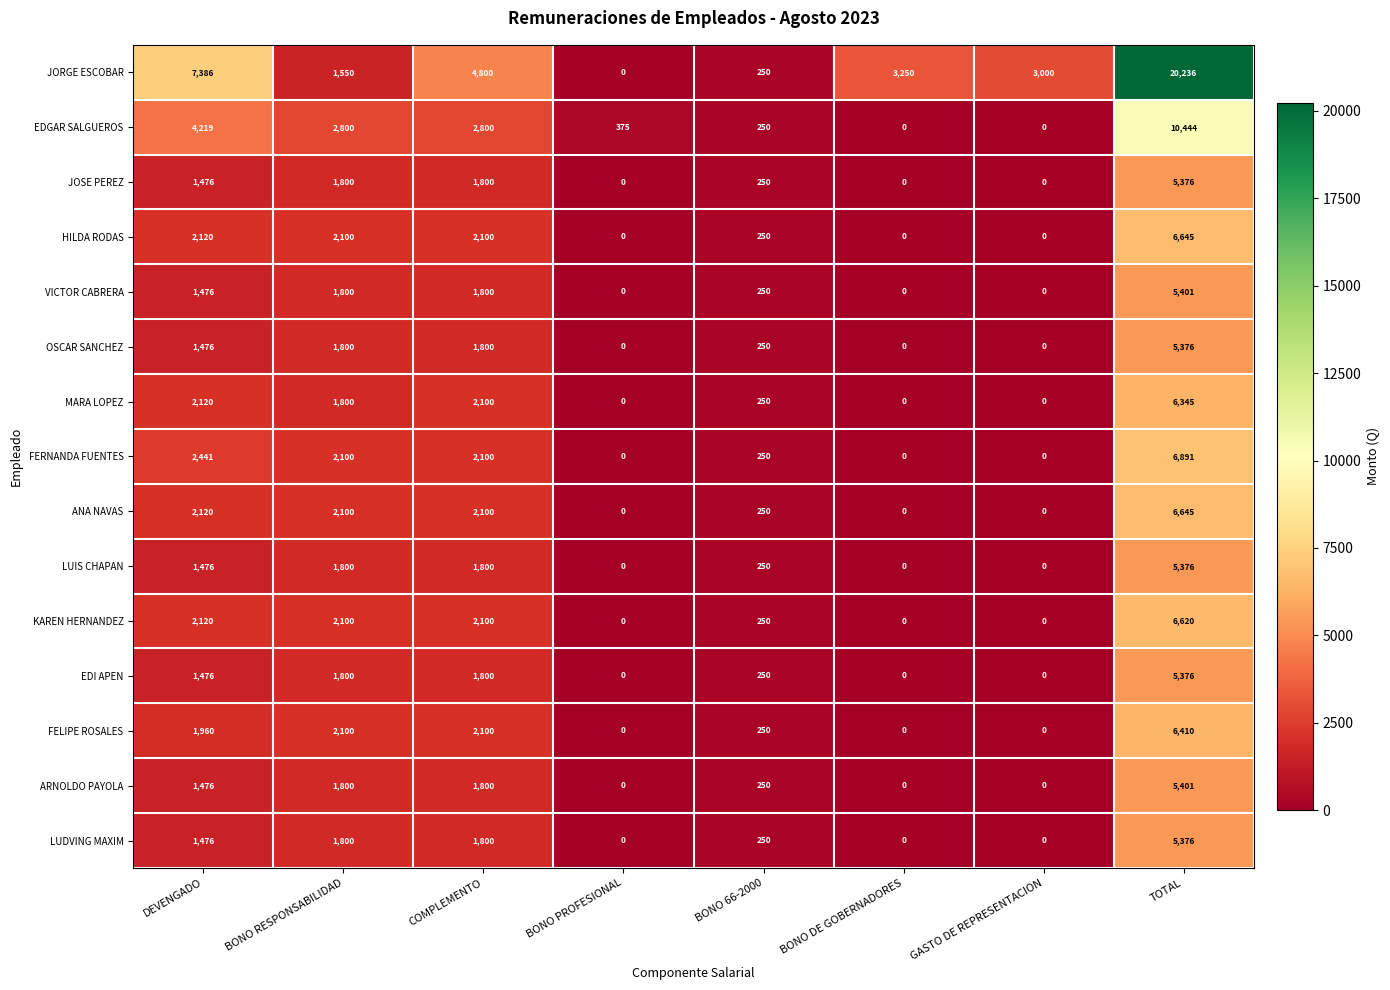

At which label is JORGE ESCOBAR closest to 10118?

DEVENGADO